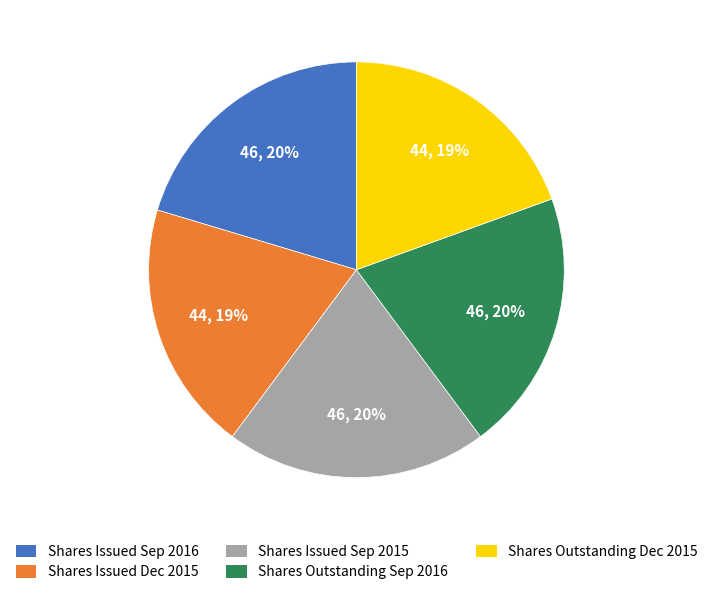

The Shares Outstanding Sep 2016 slice represents 7% of the pie. True or false?

False